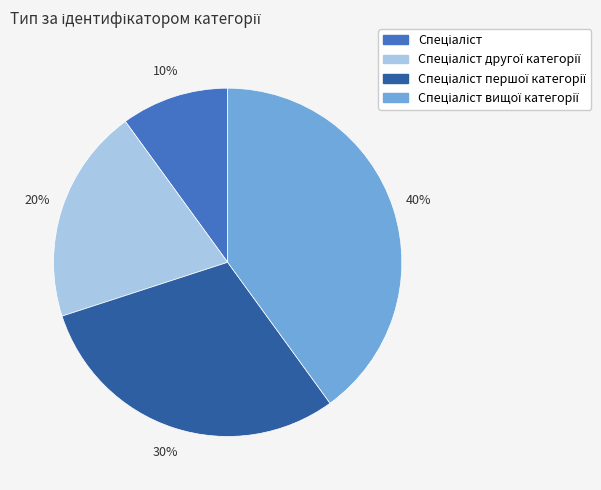

To the nearest percent, what is the average slice percentage?

25%